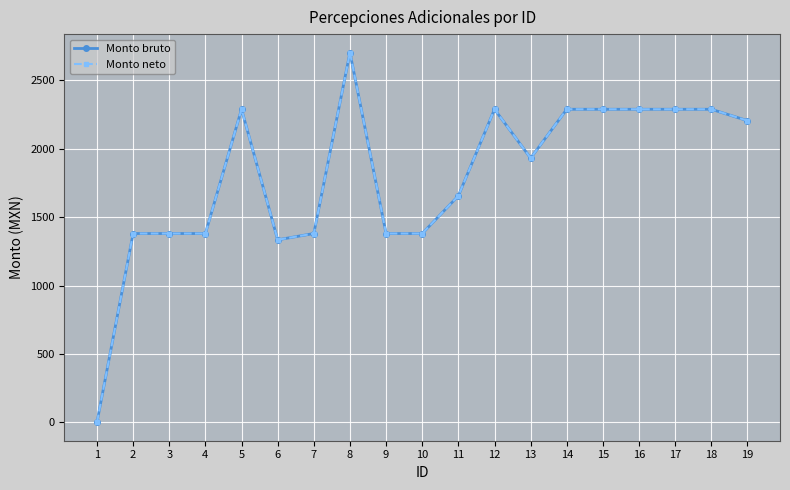

At which label does Monto bruto first exceed 1932?

5